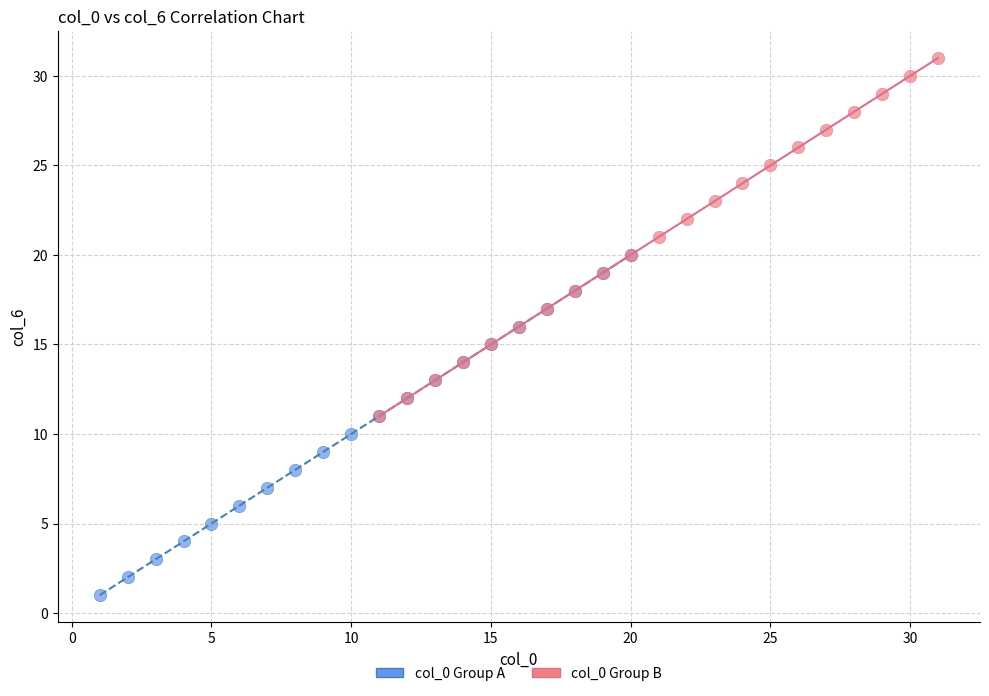

Which series reaches the minimum Y coordinate?

col_0 Group A